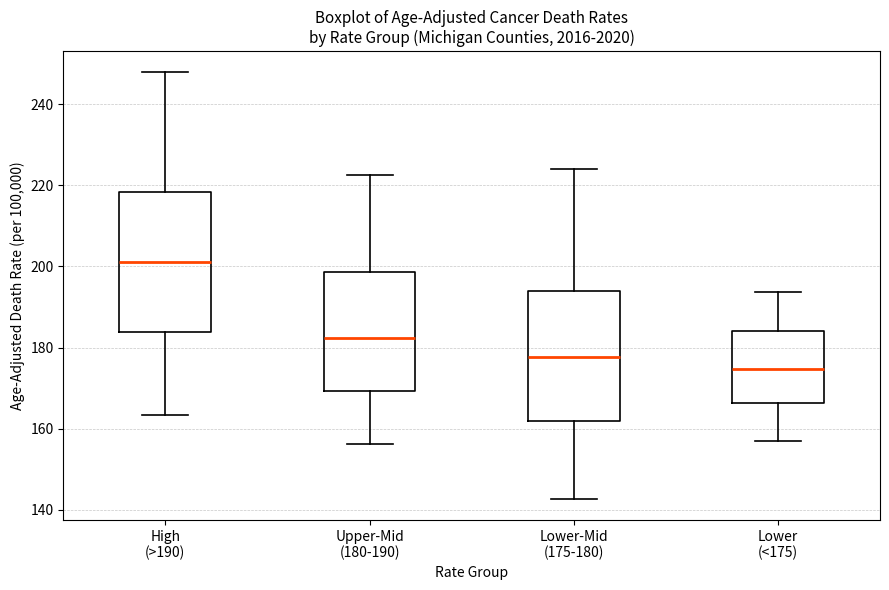

Comparing the boxes themselves (not the whiskers), which one is the tallest?

High (>190)